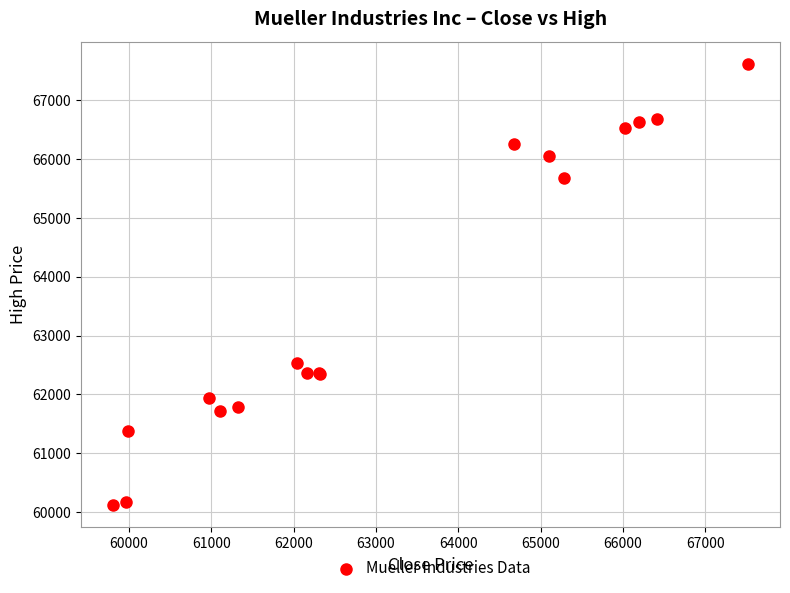

What Y value in the scatter plot is closest to 63868?

62542